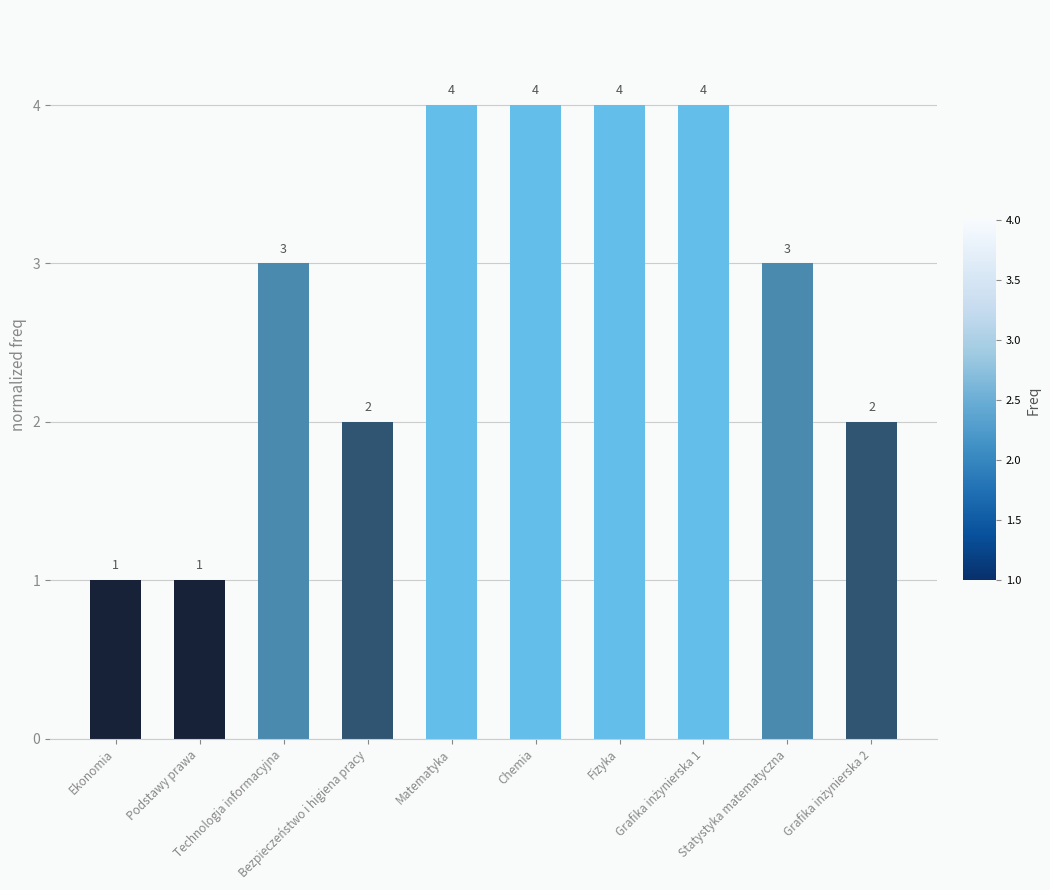

How many values are between 2 and 4?

8